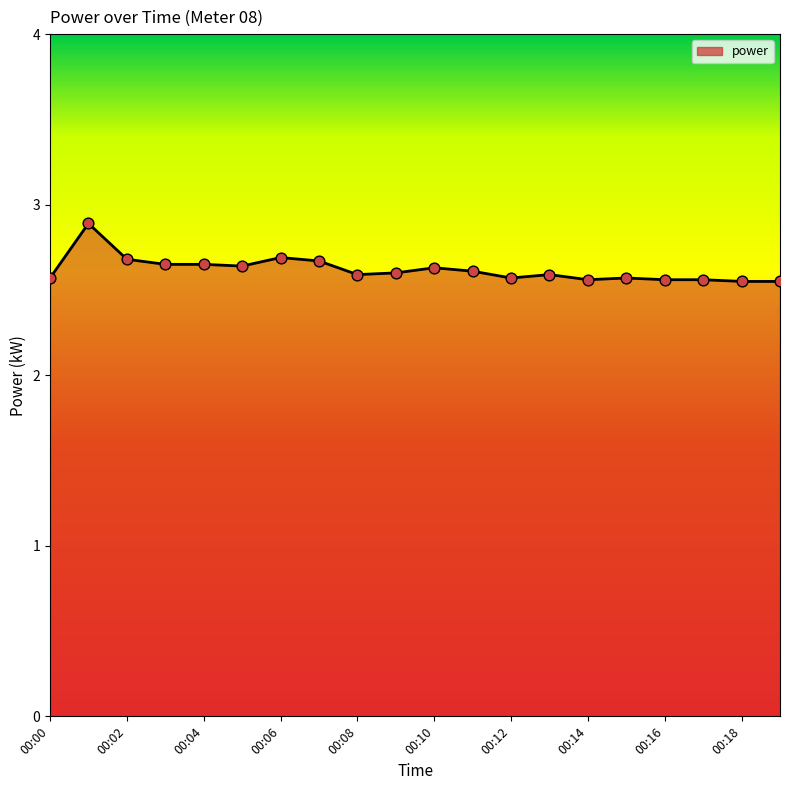

What is the difference between the maximum and minimum values?

0.3